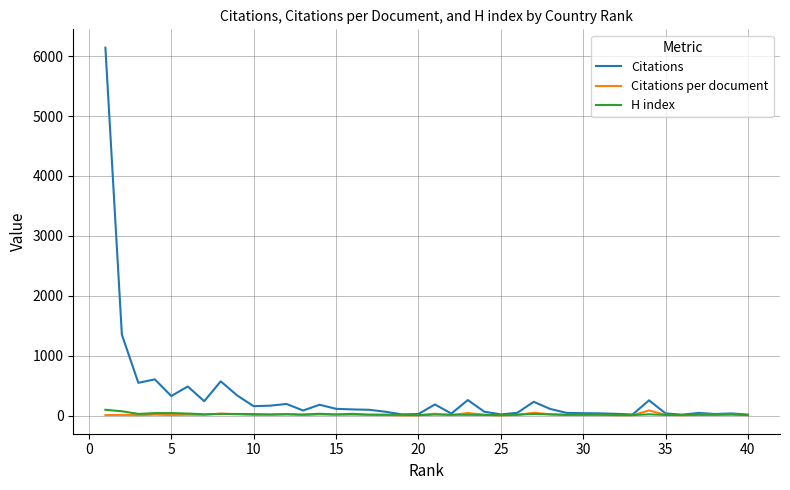

Which series has the largest total across all categories?

Citations